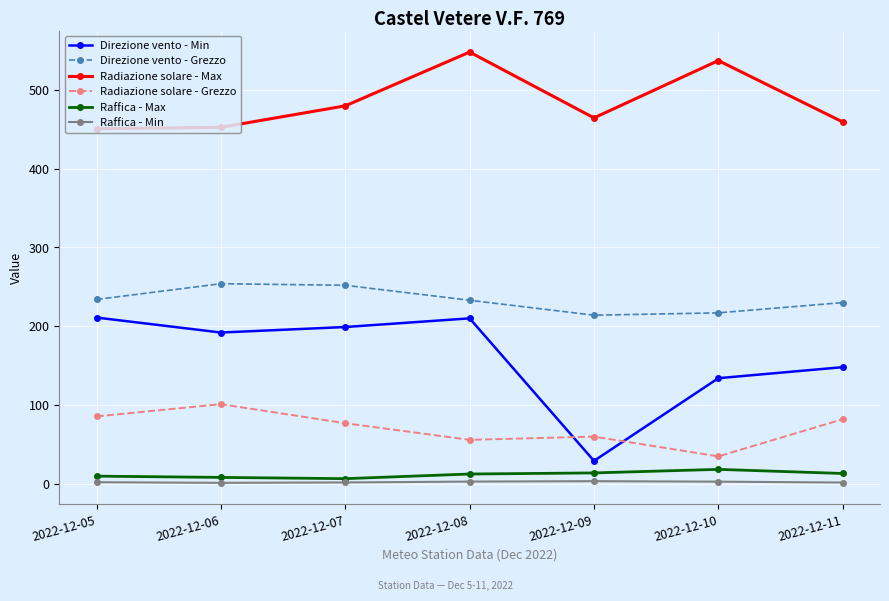

The value of Radiazione solare - Max at 2022-12-10 is 206.8. True or false?

False